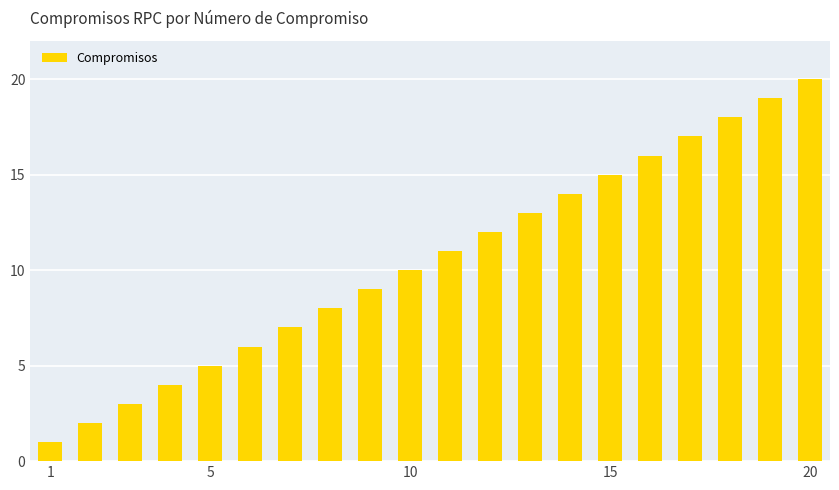

What is the greatest value displayed?

20